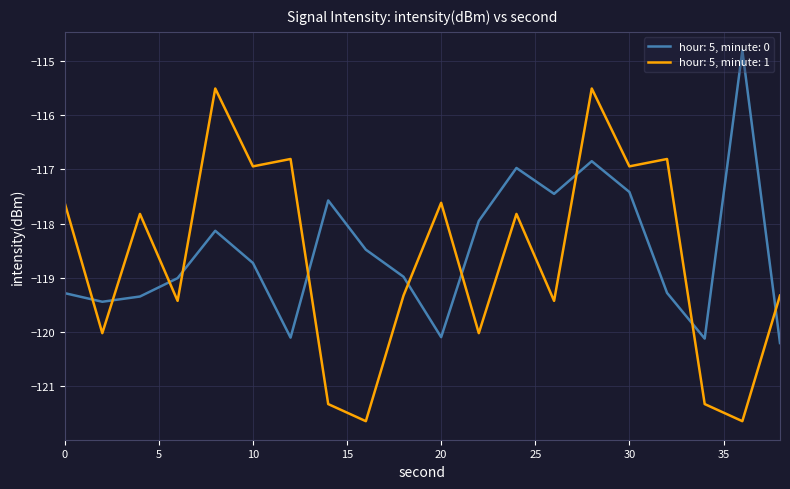

What is the difference between the maximum and minimum values in the hour: 5, minute: 0 series?

5.4